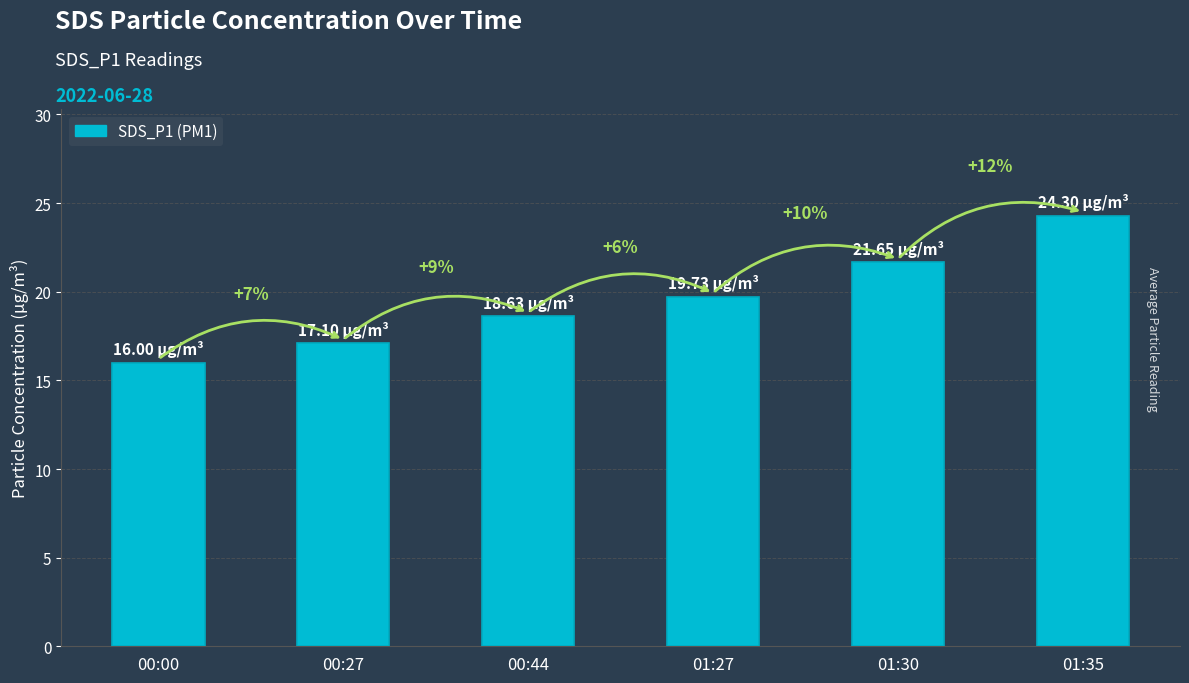

What position from the right is 00:44?

4